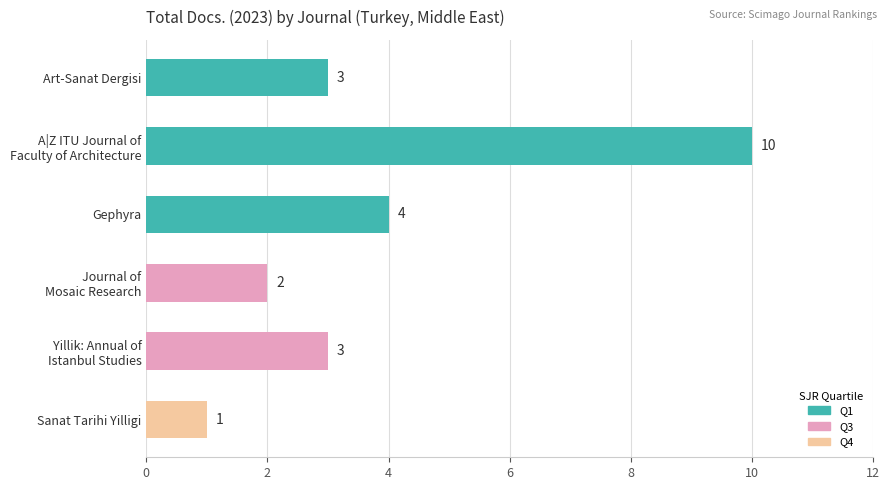

What is the minimum value shown in the chart?

1